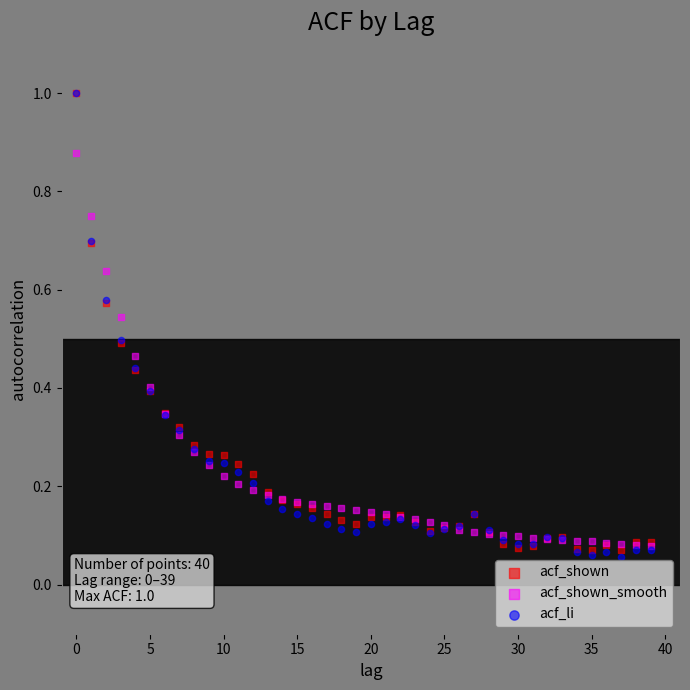

Which series has the largest Y range (max minus min)?

acf_li